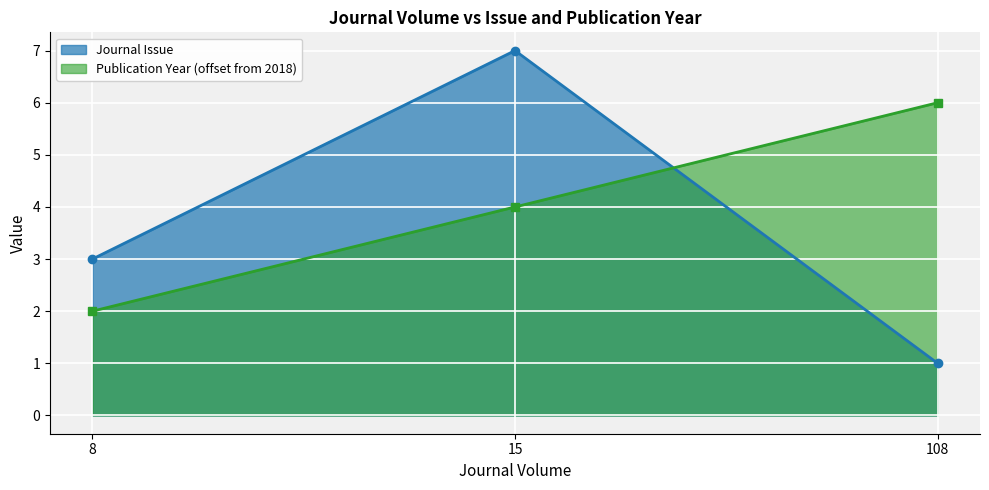

What is the sum of the Publication Year values at 8 and 15?

6